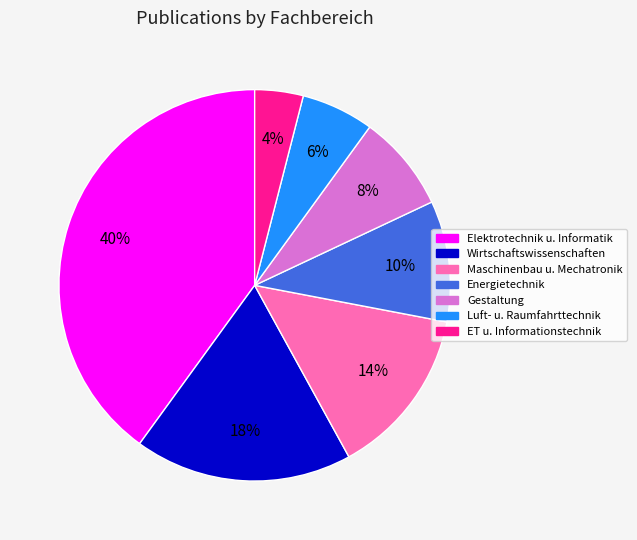

To the nearest percent, what is the difference between the largest and smallest slice percentages?

36%